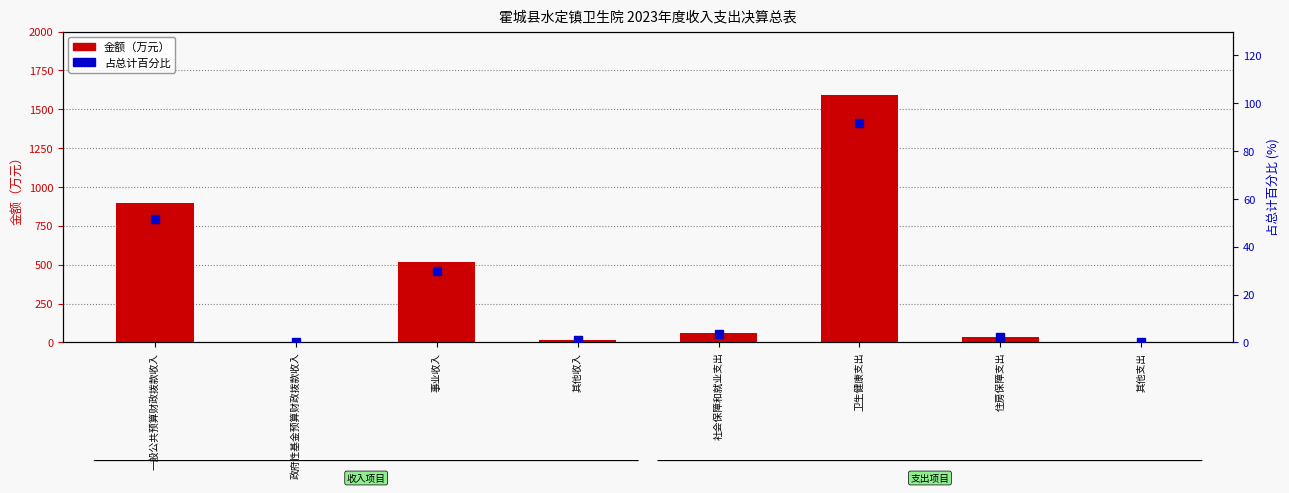

The 金额（万元） series shows 895.0 at 一般公共预算财政拨款收入. True or false?

True